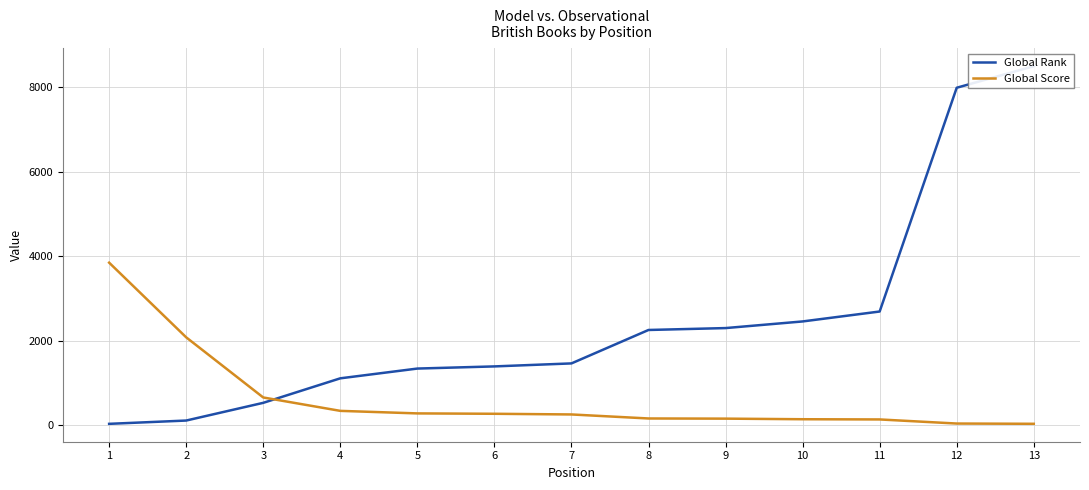

After their last crossing, which series has the higher values: Global Score or Global Rank?

Global Rank